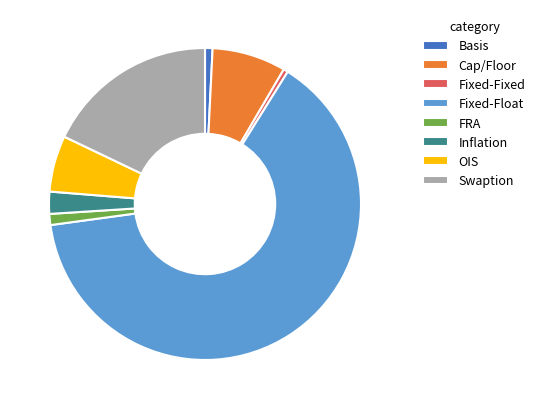

What is the ratio of the value at Fixed-Float to the value at Swaption?

3.6